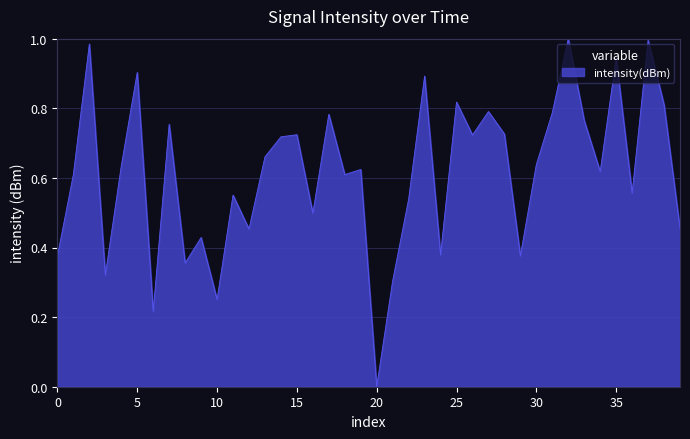

Count the number of data series in this chart.

1